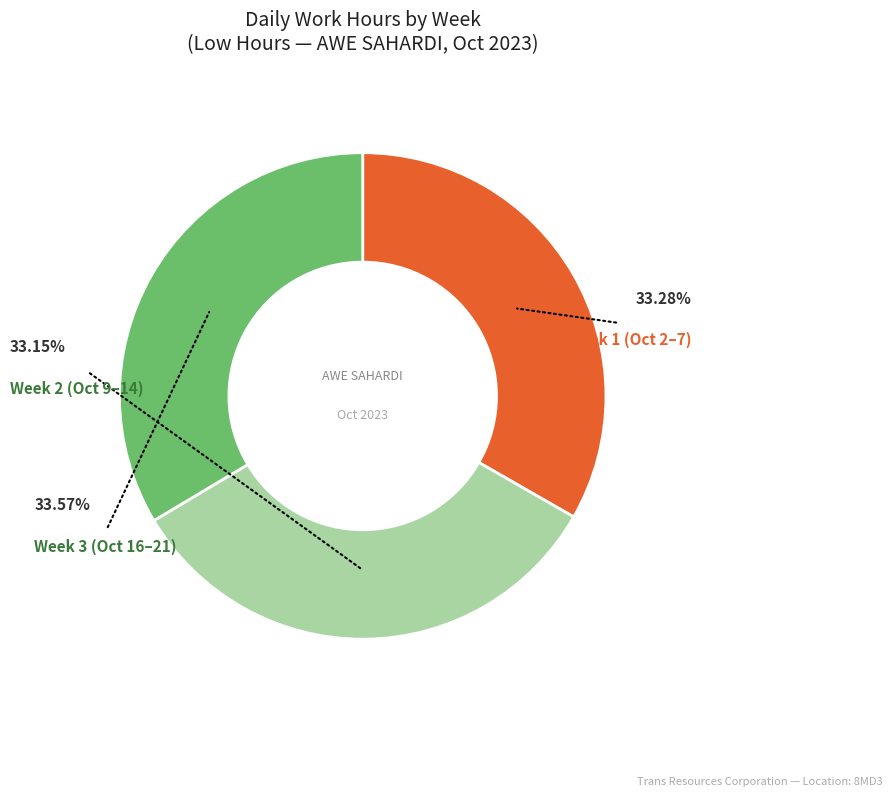

Does any single category account for the majority?

No